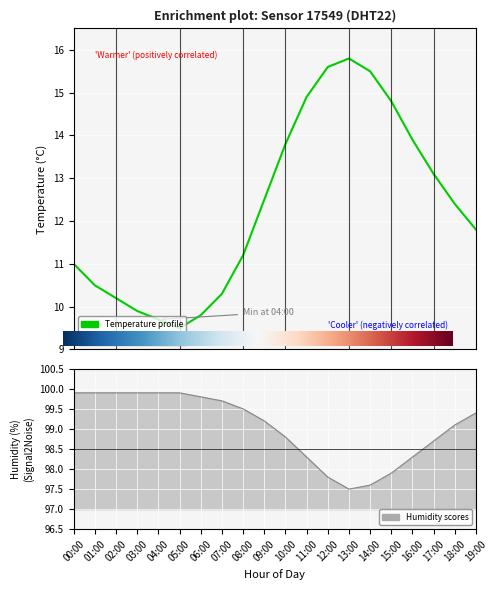

Is it true that temperature equals 13.8 at 10:00?

True